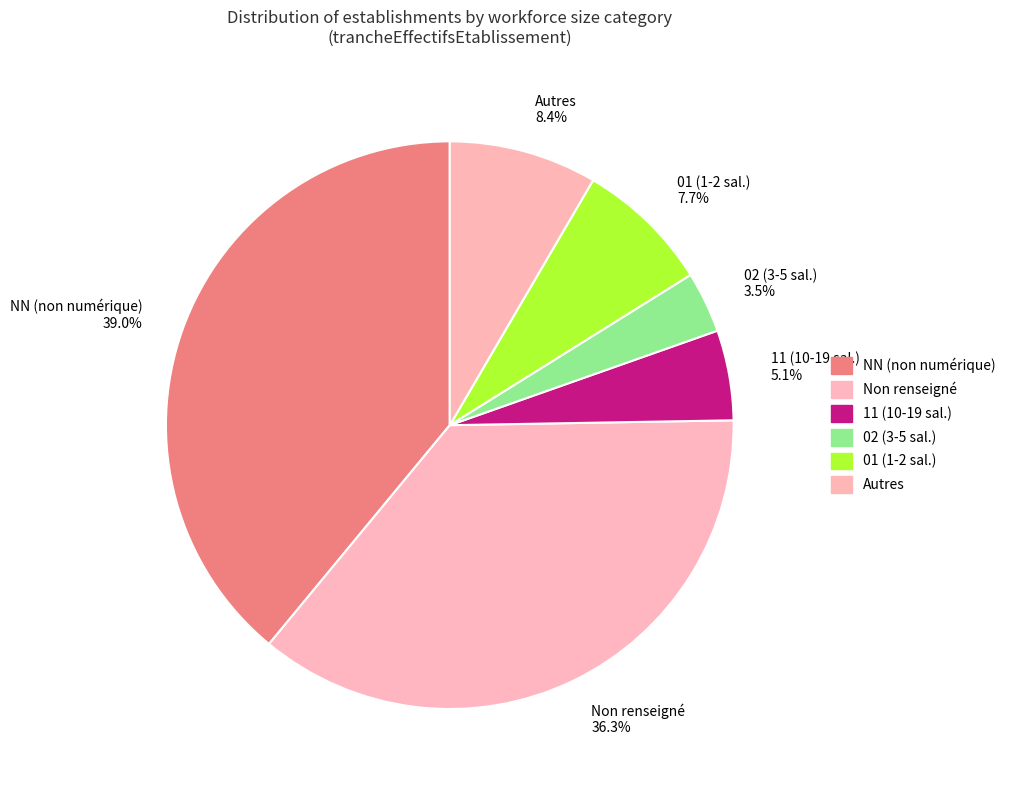

Approximately how many times larger is the value at Non renseigné 36.3% compared to Autres 8.4%?

4.3